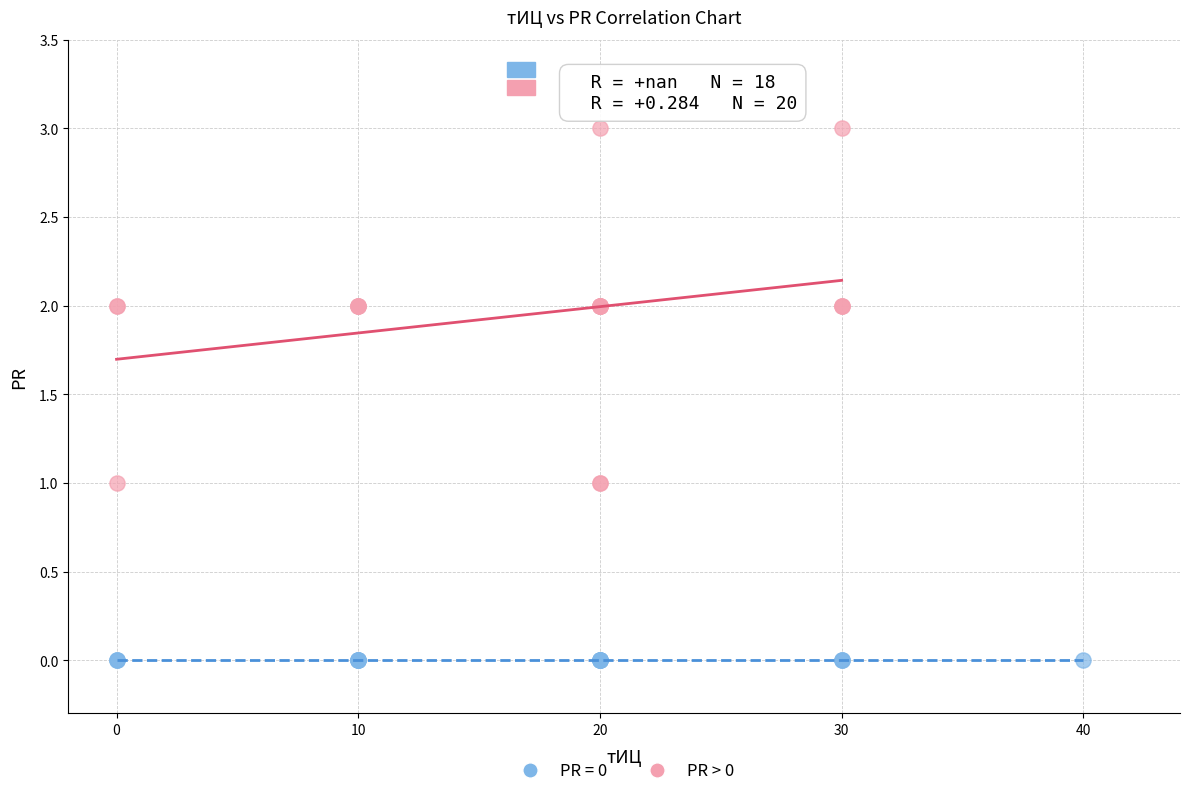

Which series contains the lowest Y value?

PR = 0